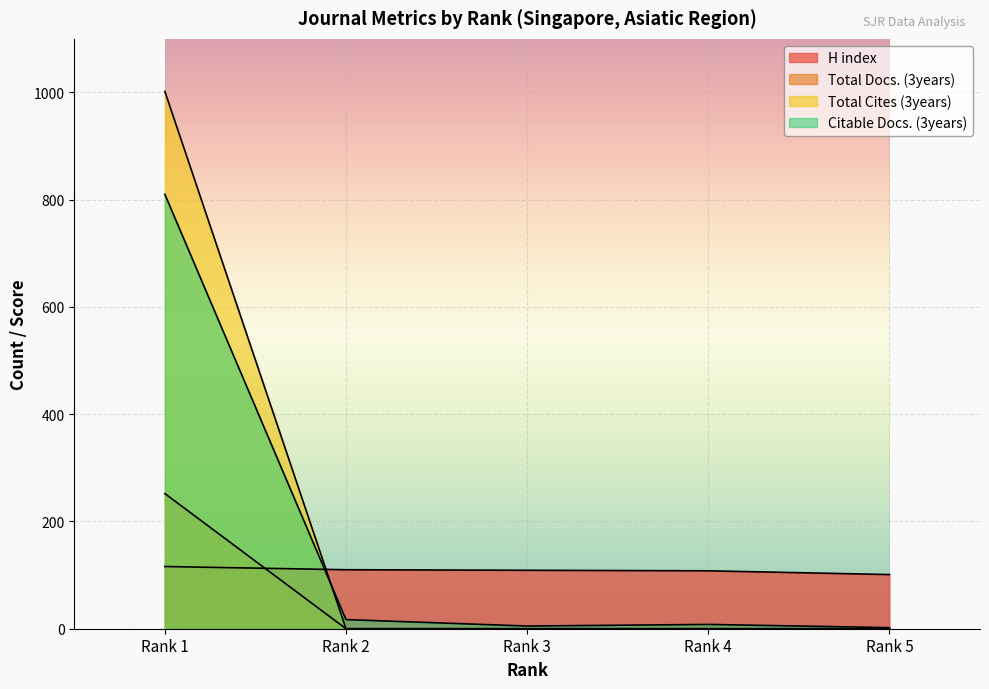

How many lines are shown in the chart?

4